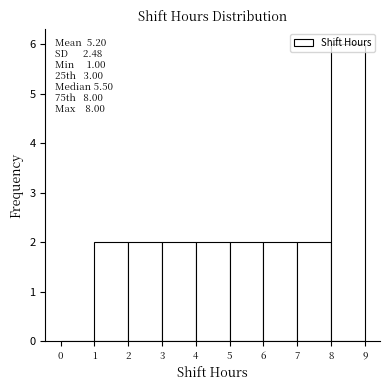

Over which range of the x-axis is the bar tallest?

8 to 9